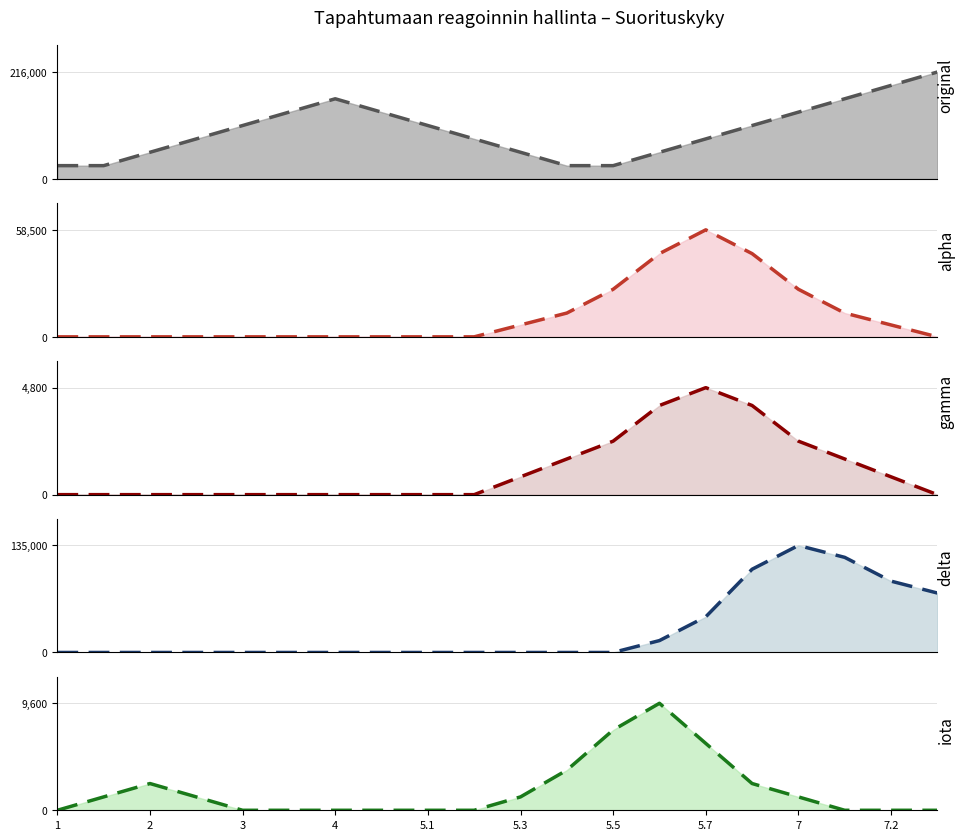

How many data points does each series have?

20